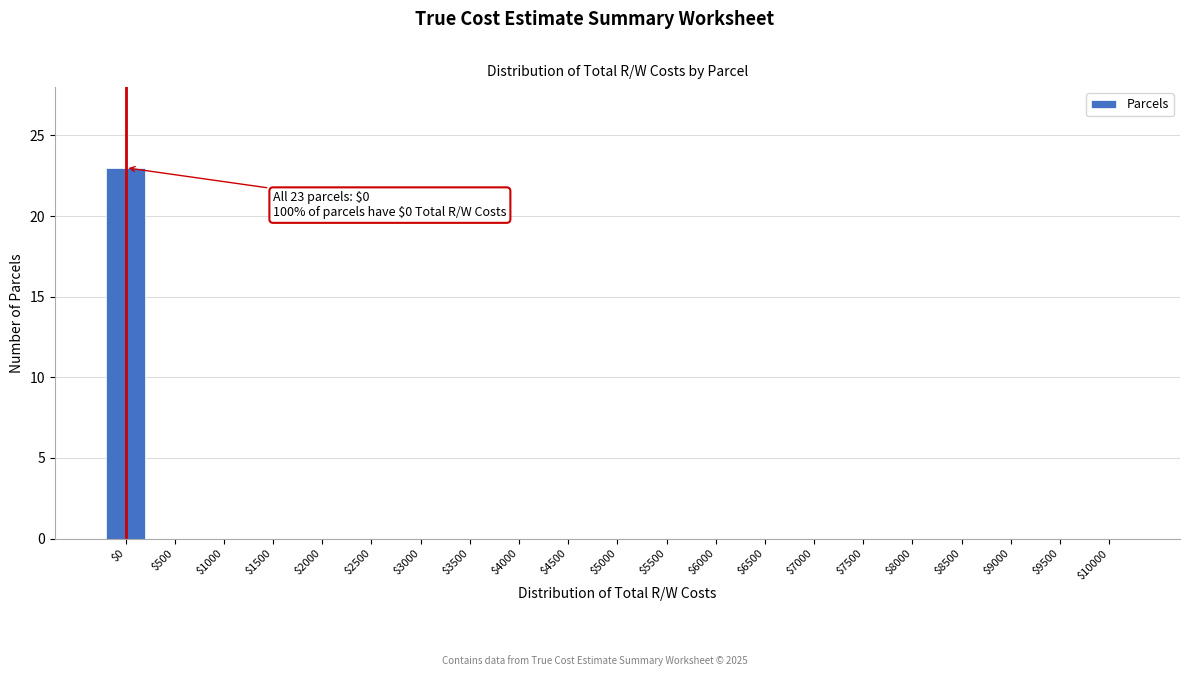

What is the greatest value displayed?

23